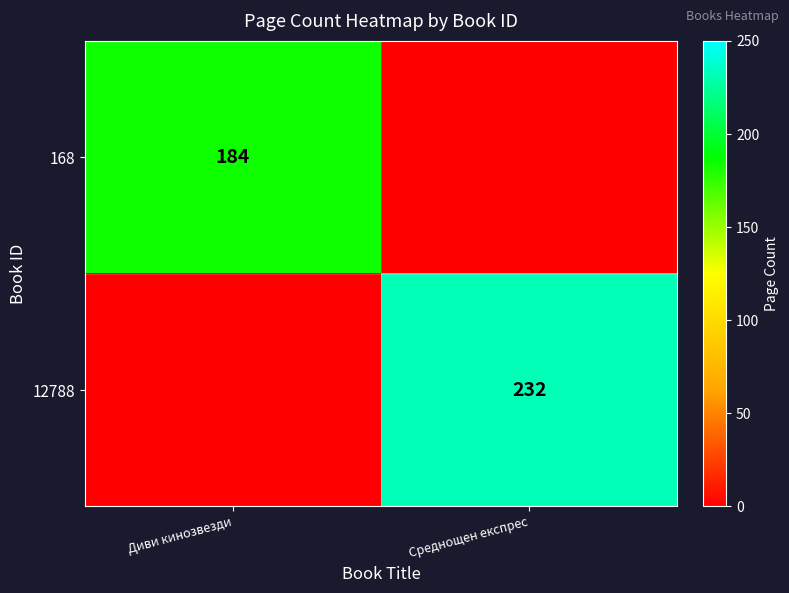

The 168 series shows 94 at Диви кинозвезди. True or false?

False